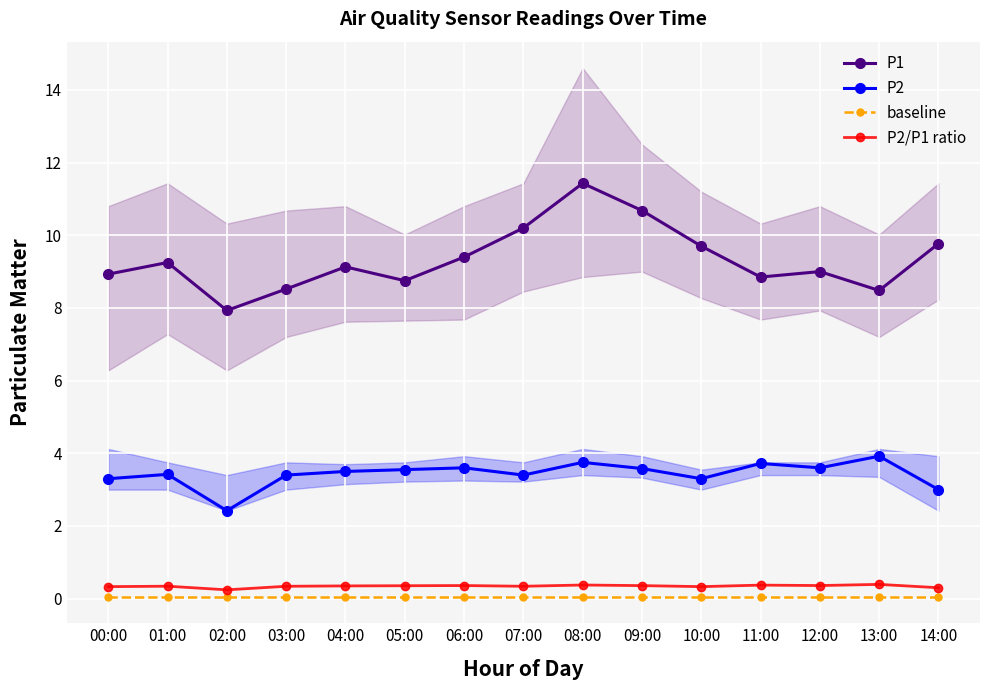

True or false: P1 and baseline intersect in this chart.

False